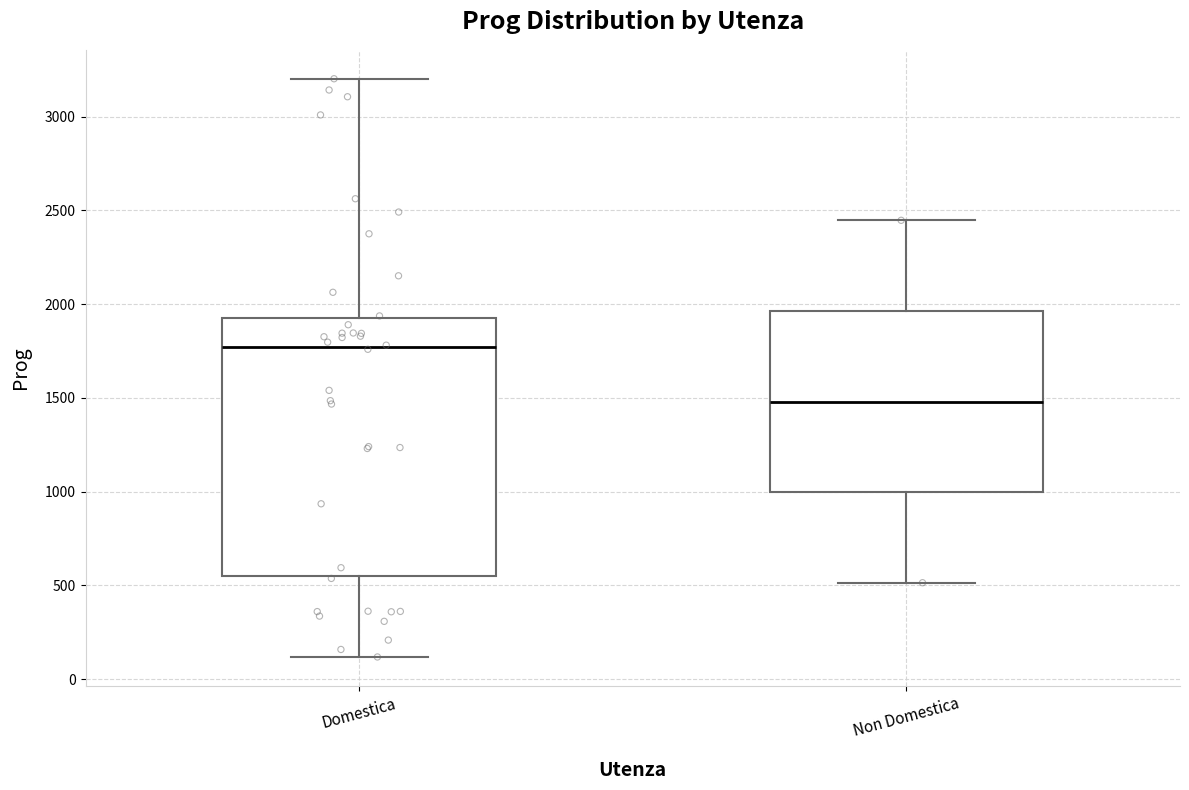

Where does the lower whisker of the box for Domestica end on the y-axis? The values are not printed on the chart, so give them approximately, as read against the axis.

100